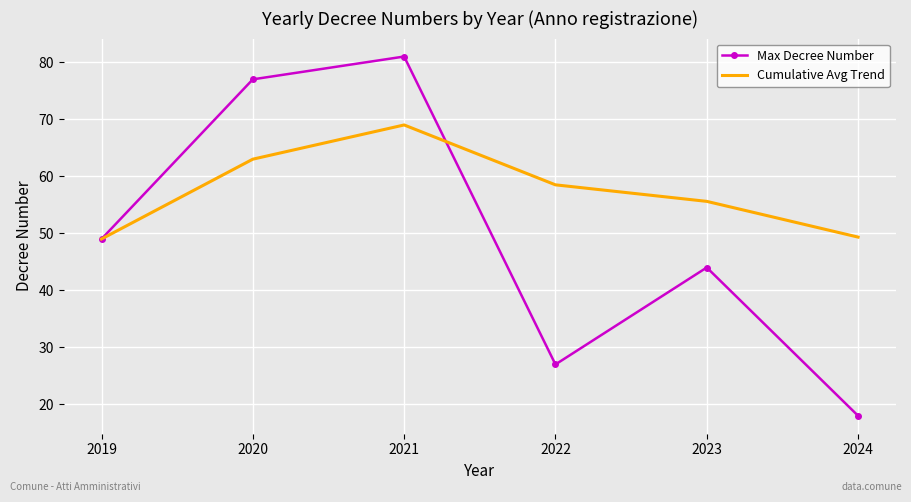

What is the difference between the second highest and minimum values in the Cumulative Avg Trend series?

14.0